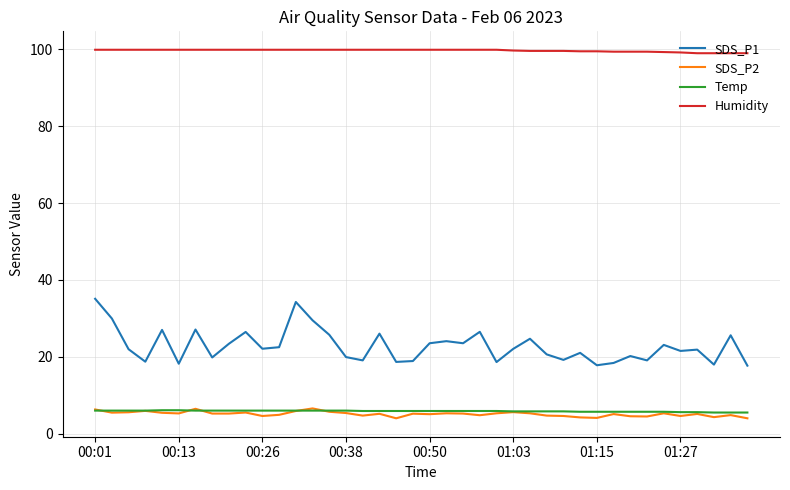

What is the minimum value for Humidity?

99.0